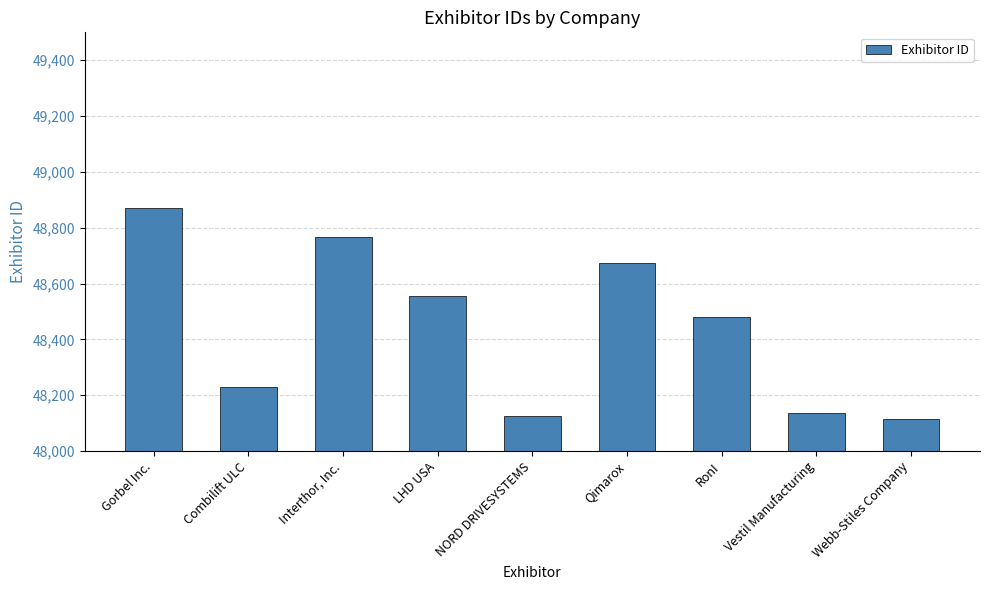

Does the chart contain stacked bars?

No